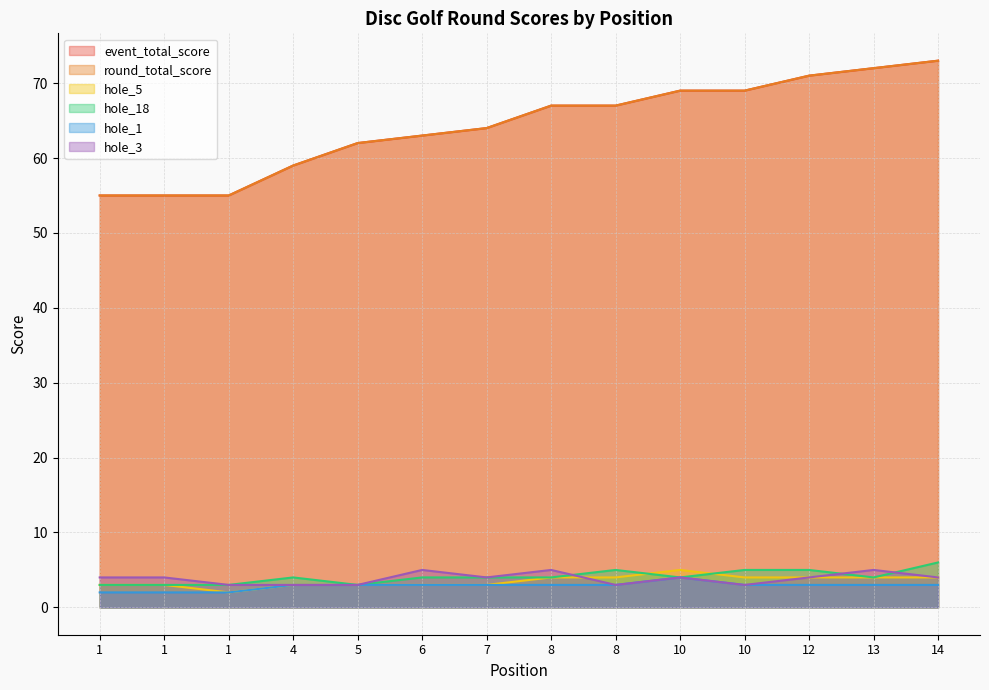

What is the difference between the round_total_score values at 6 and 7?

1